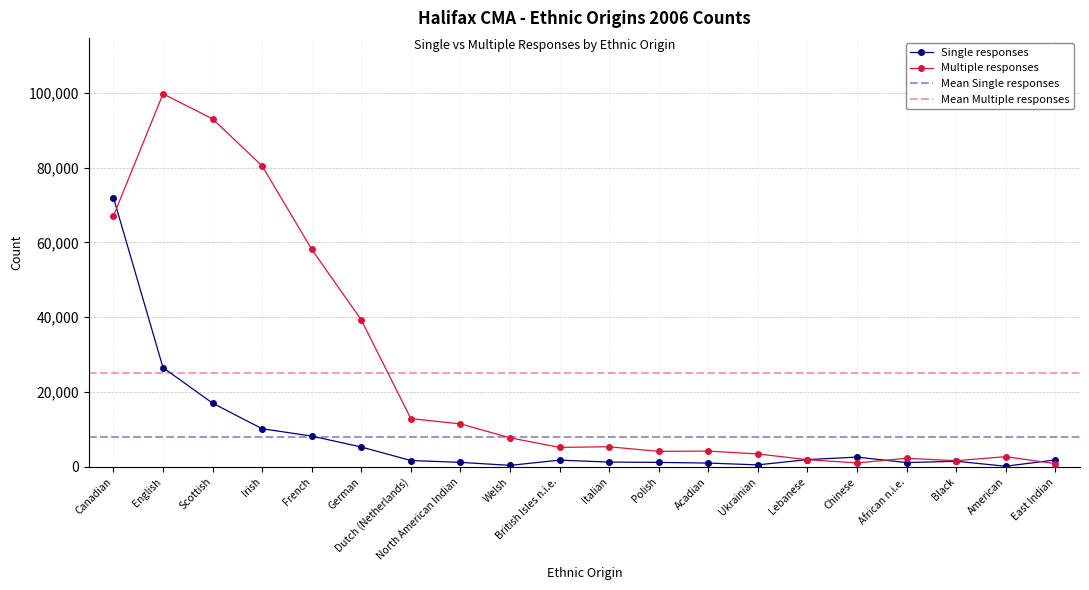

How many interior local peaks does the Multiple responses series have?

5